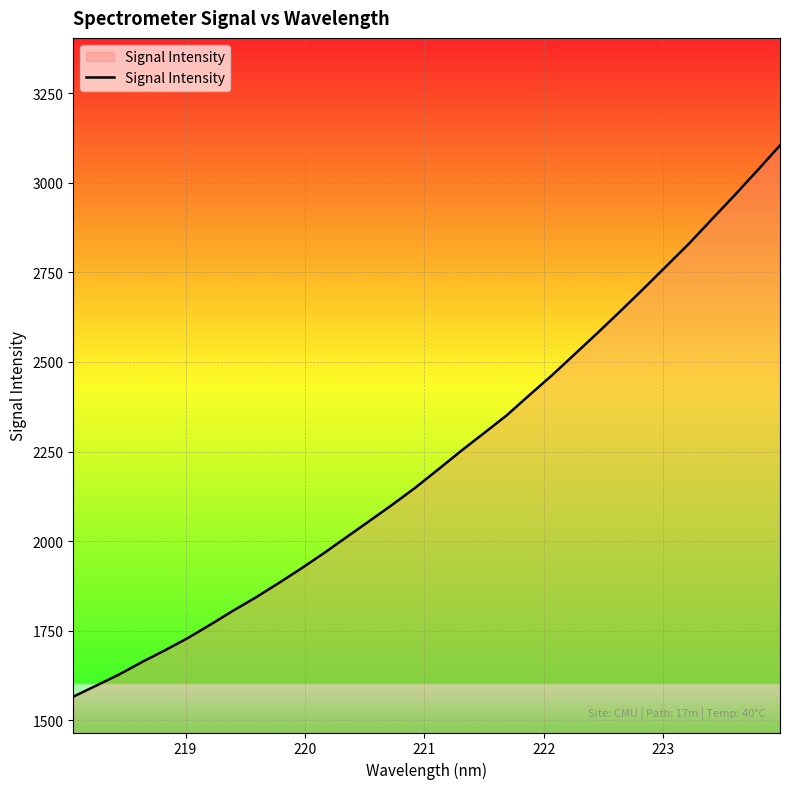

What is the difference between the maximum and minimum values?

1538.7